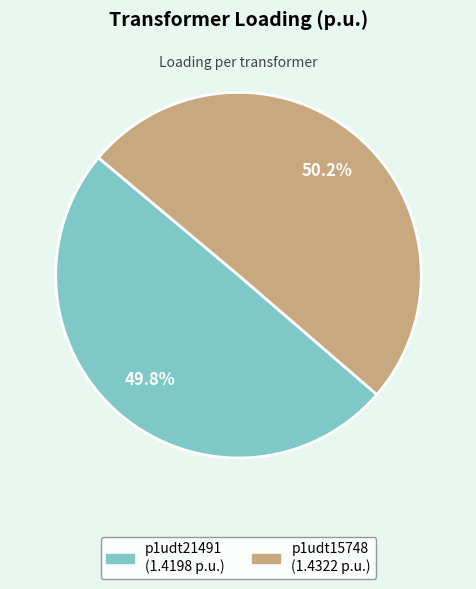

What percentage do p1udt15748 and p1udt21491 together represent?

100.0%